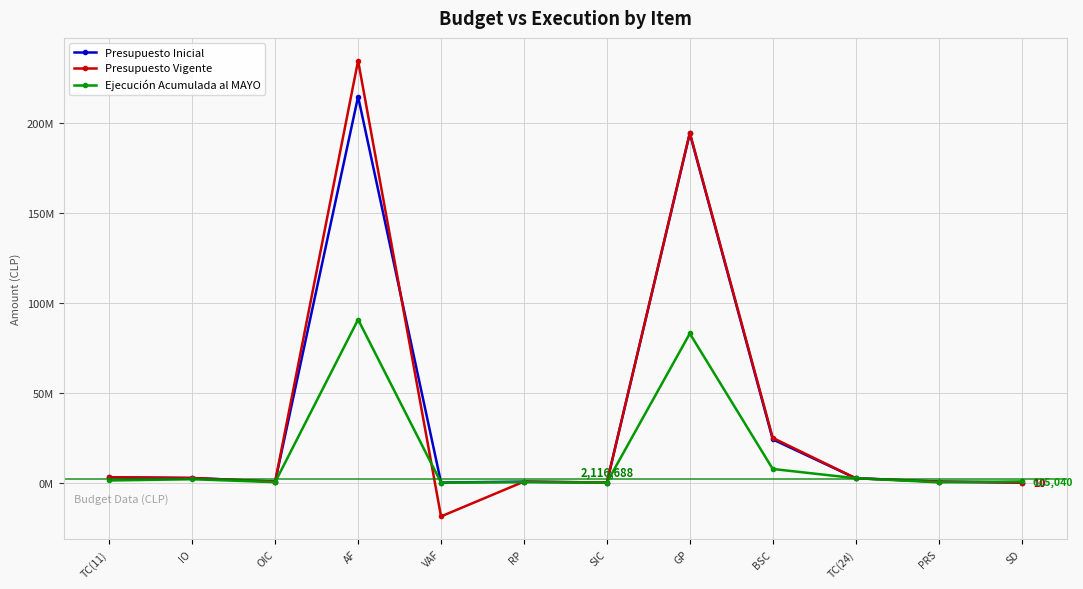

Is this an area chart (filled region under the line)?

No